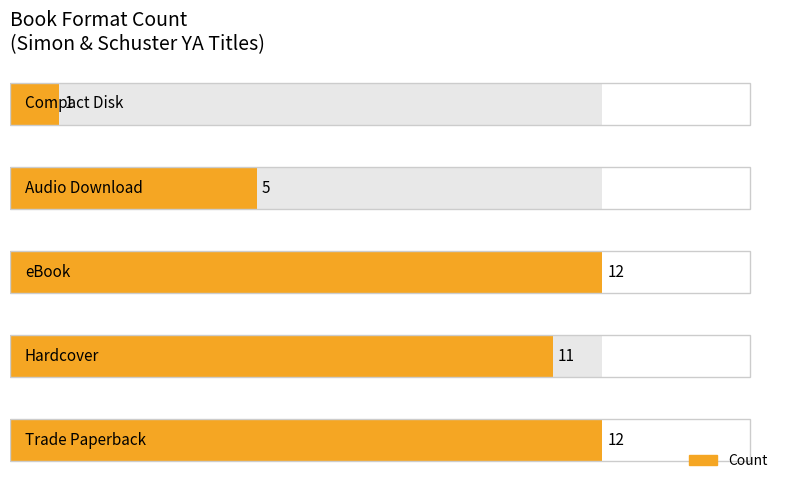

How many values are below 11?

2